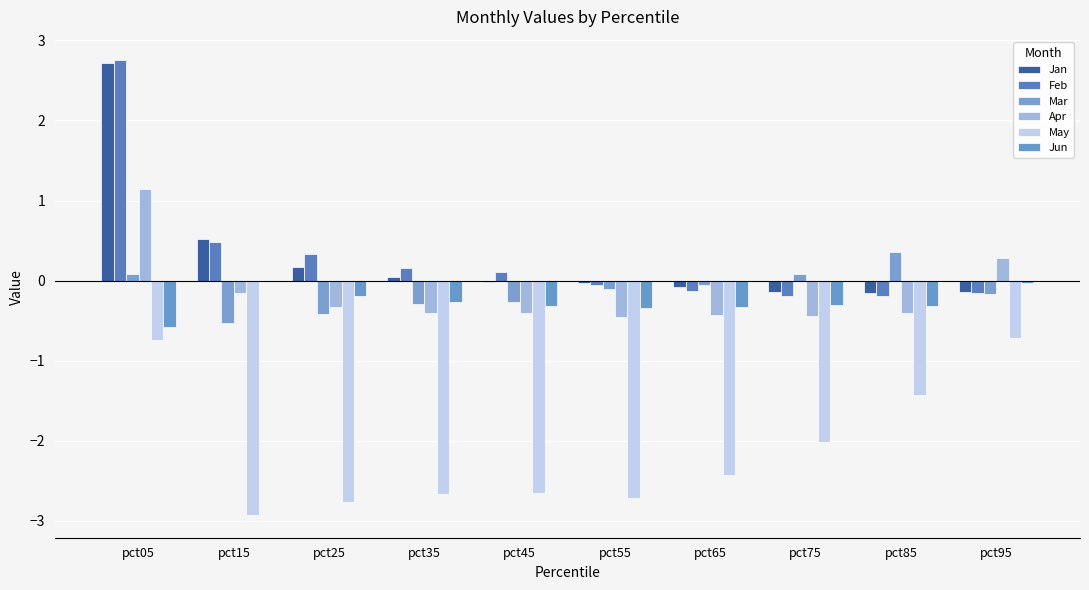

Rank the series by their maximum value, from lowest to highest.

May, Jun, Mar, Apr, Jan, Feb